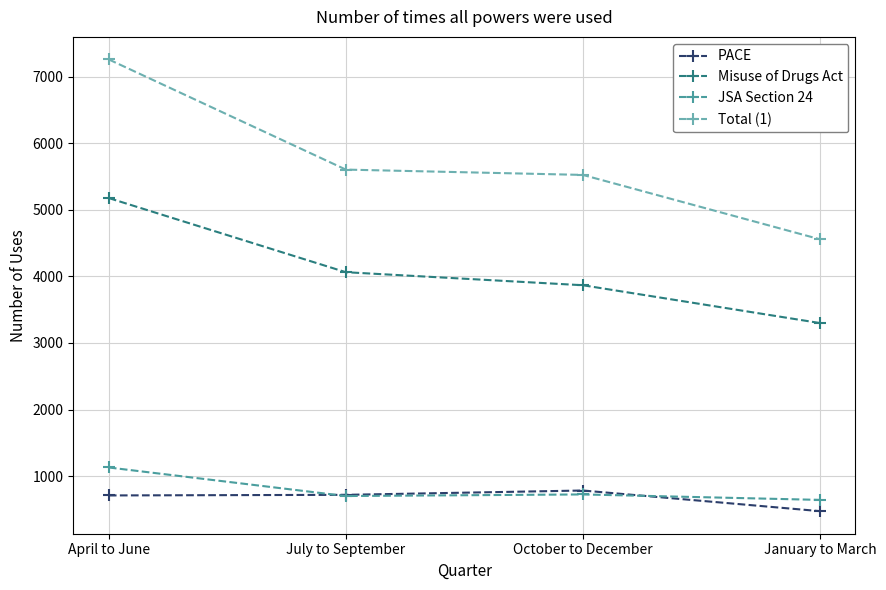

Is it true that Total (1) equals 2933 at October to December?

False